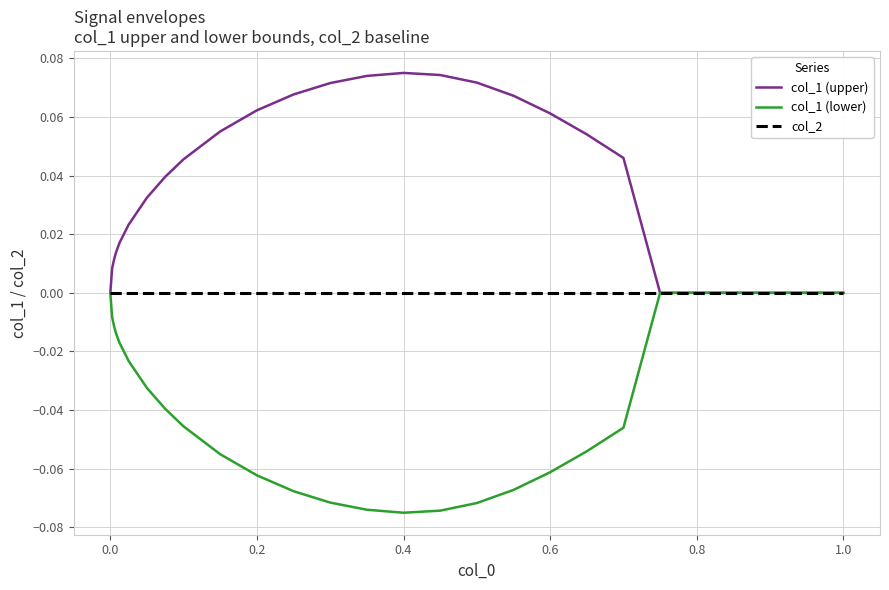

How many lines are shown in the chart?

3